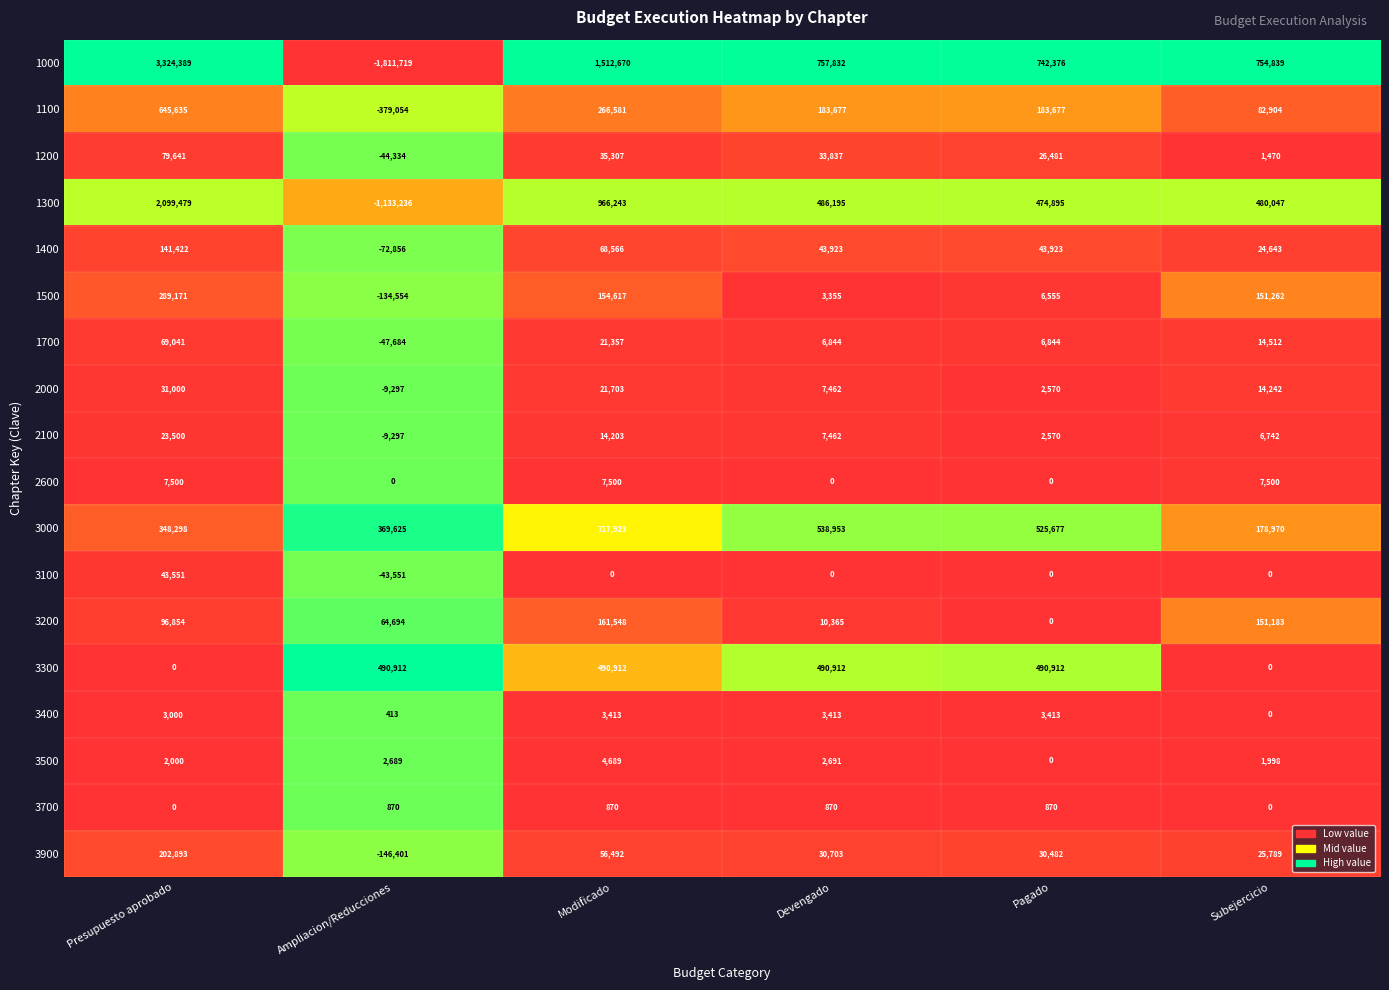

Between Ampliacion/Reducciones and Modificado, which series saw the biggest shift?

1000